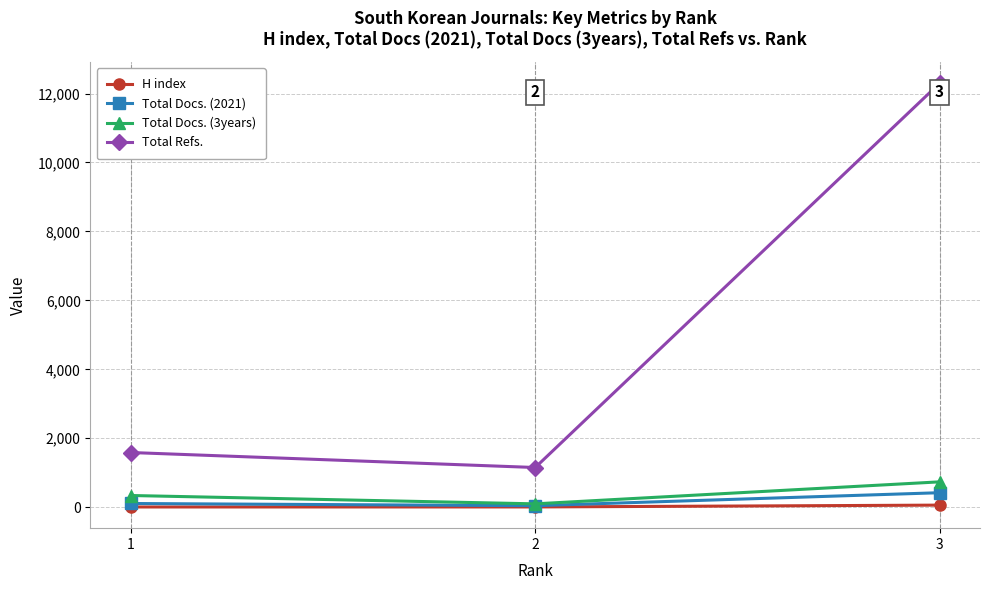

Which series has the largest range (max minus min)?

Total Refs.